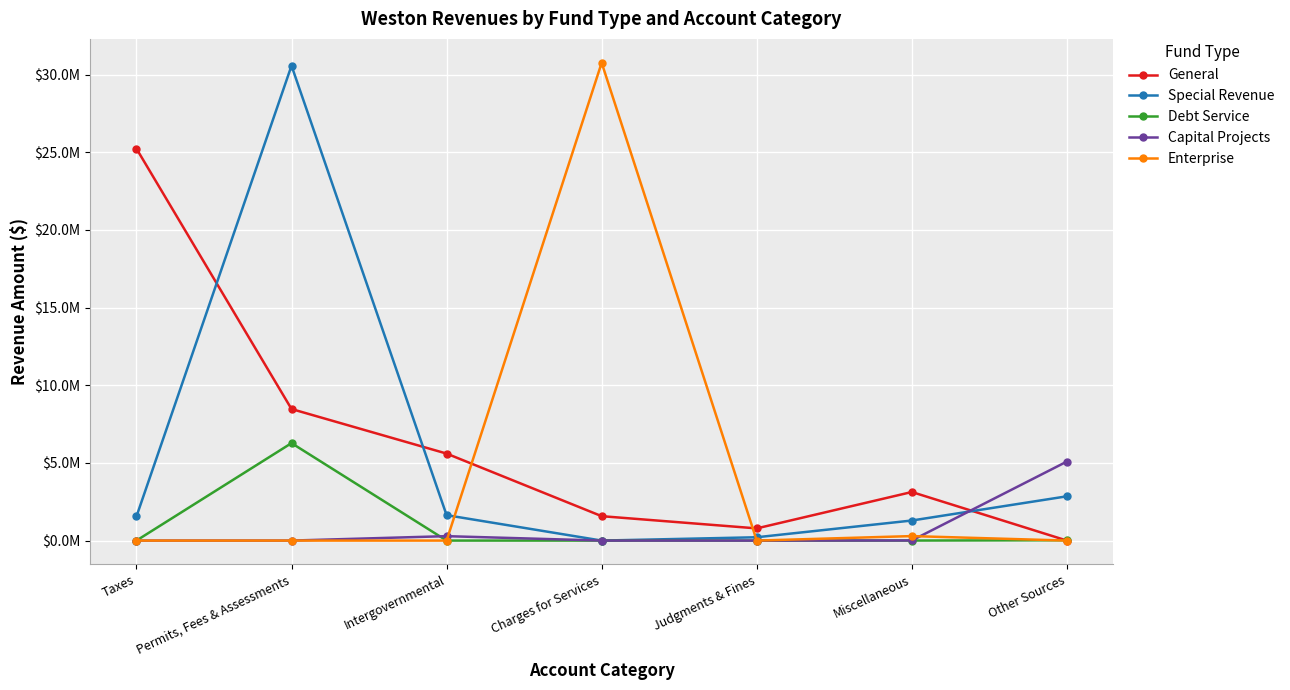

Which has a higher value, Intergovernmental or Judgments & Fines?

Intergovernmental